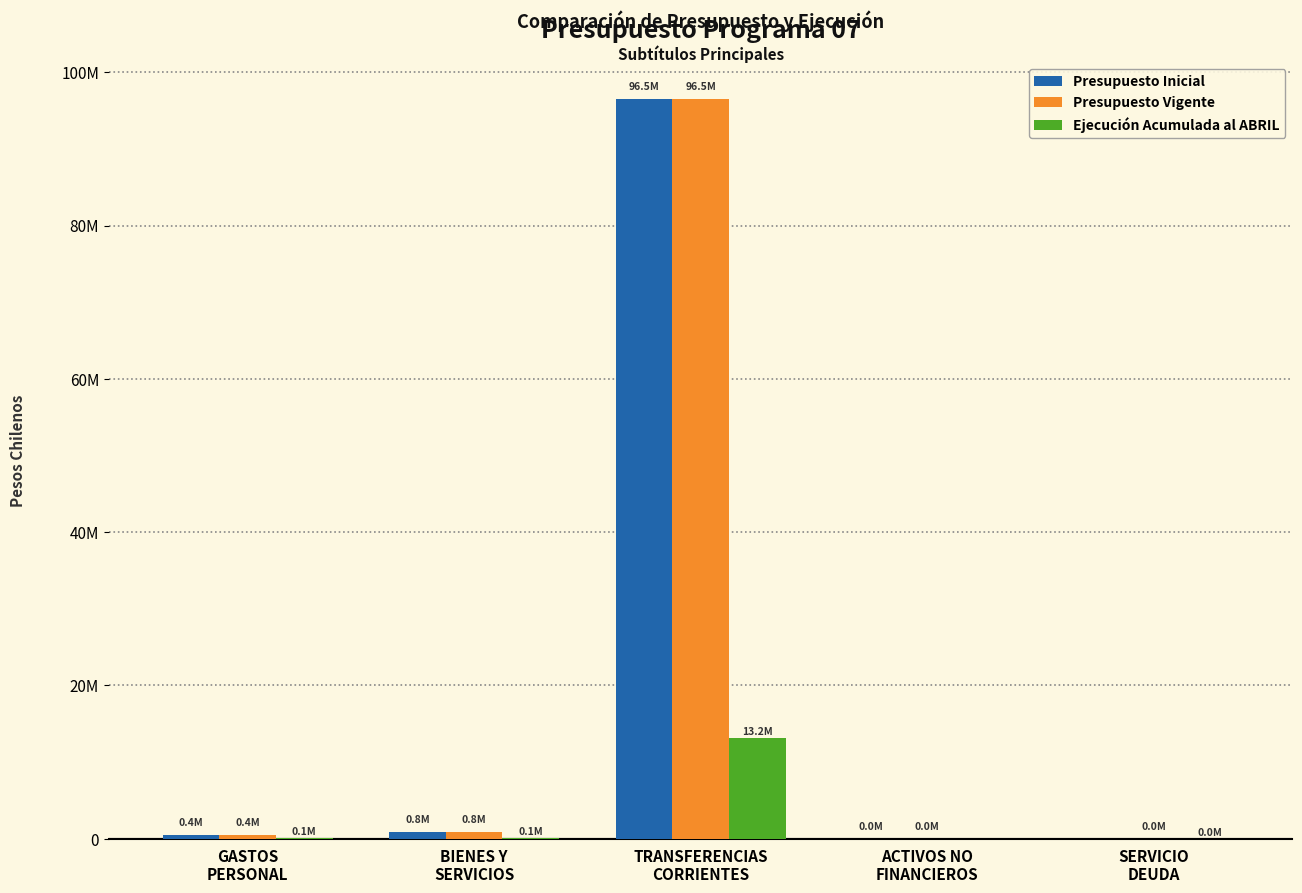

List the labels in order of Presupuesto Vigente value, largest first.

TRANSFERENCIAS
CORRIENTES, BIENES Y
SERVICIOS, GASTOS
PERSONAL, SERVICIO
DEUDA, ACTIVOS NO
FINANCIEROS